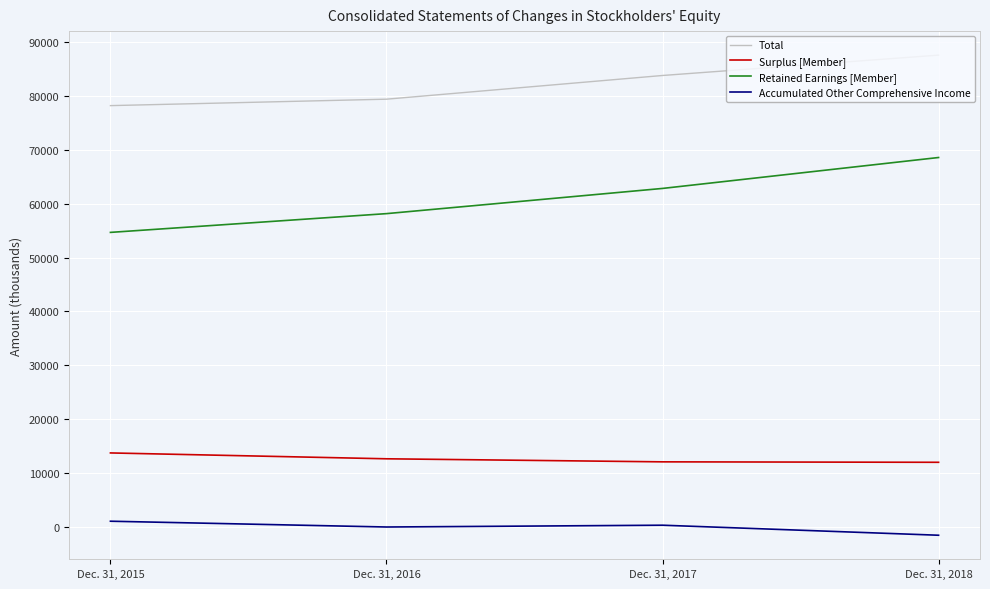

How many lines are shown in the chart?

4